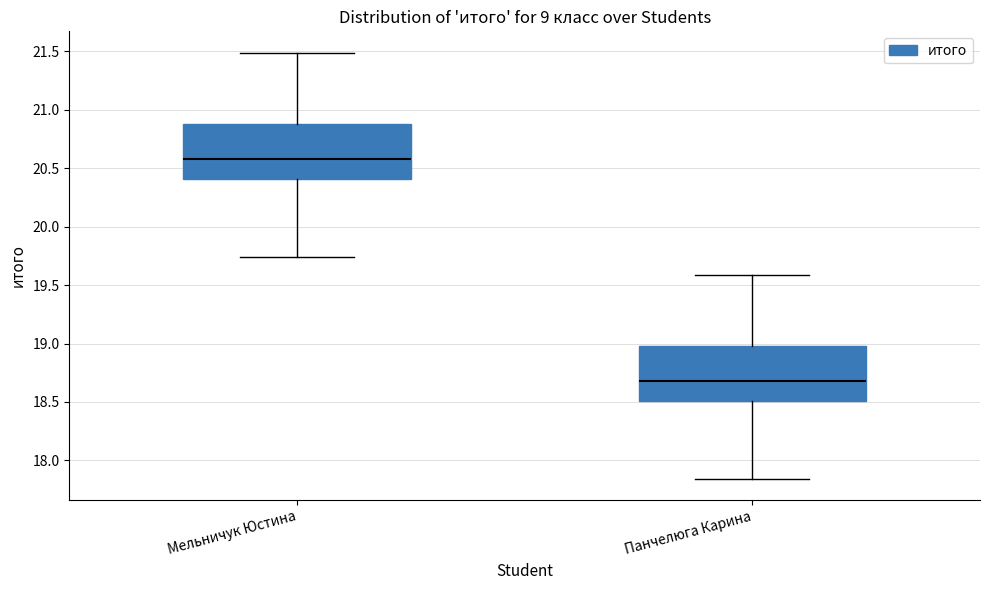

Where does the median line of the box for Панчелюга Карина sit on the y-axis? The values are not printed on the chart, so give them approximately, as read against the axis.

18.70